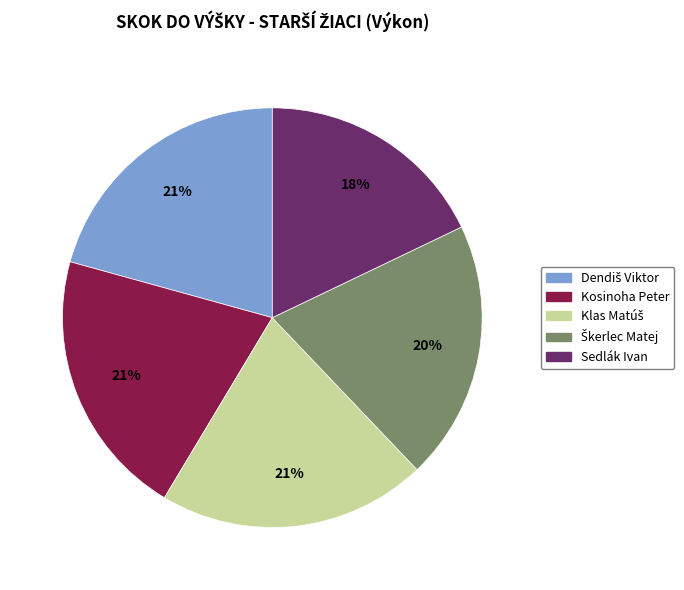

How many slices are in this pie chart?

5